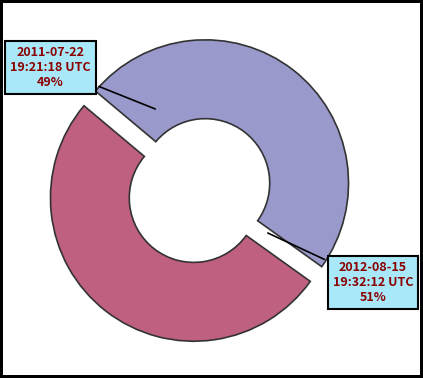

Which has a higher value, 2012-08-15 19:32:12 UTC or 2011-07-22 19:21:18 UTC?

2012-08-15 19:32:12 UTC